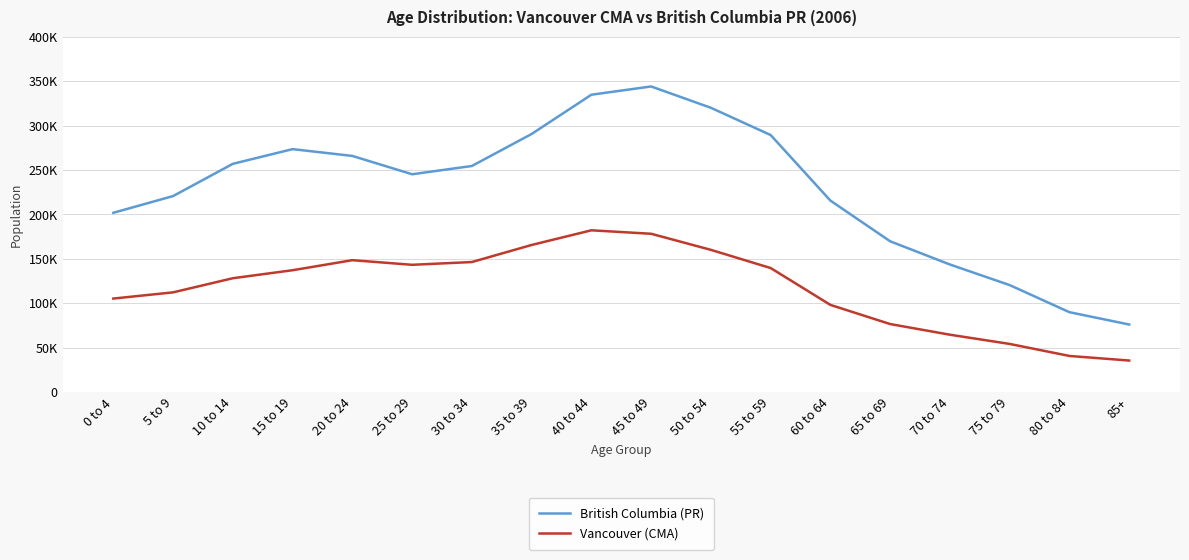

What are all the series names shown in the legend?

British Columbia (PR), Vancouver (CMA)